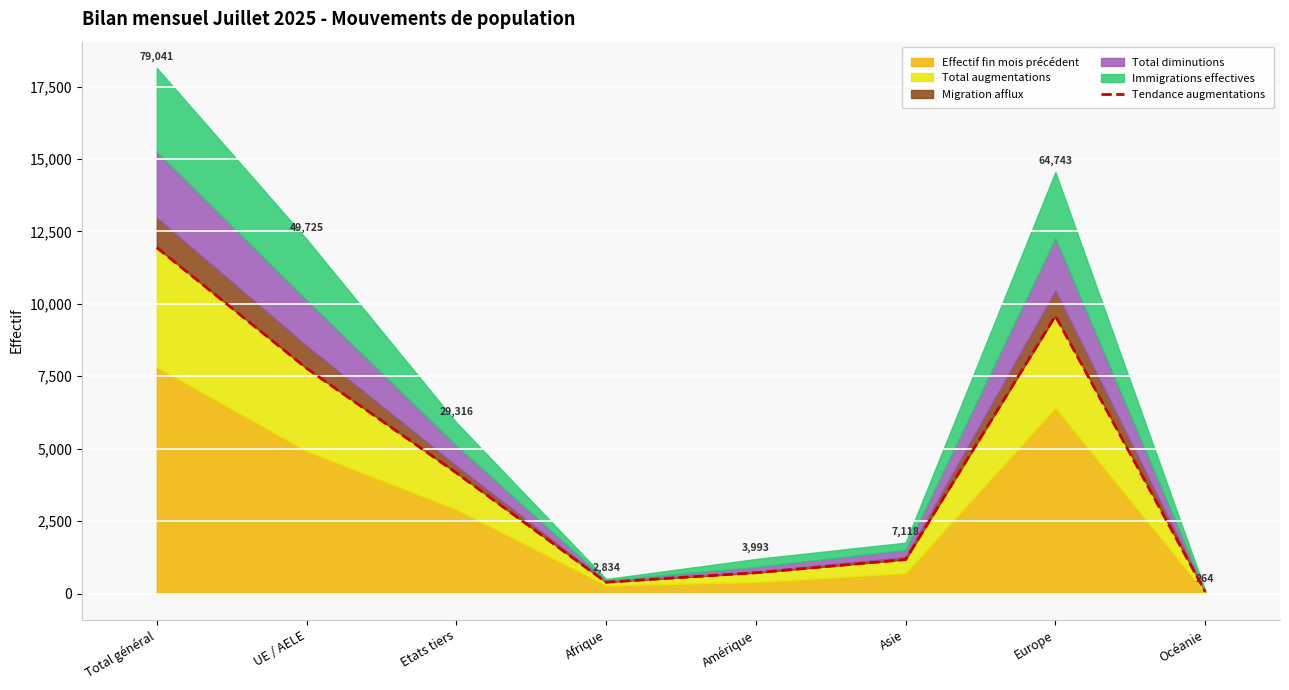

What is the greatest value displayed?

11941.7